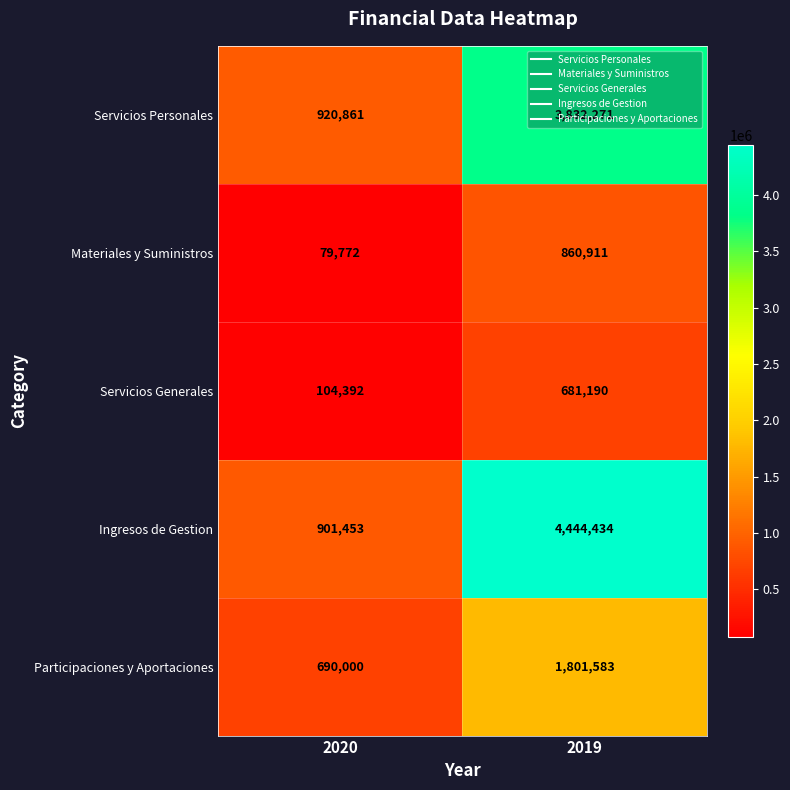

Which series has the largest range (max minus min)?

Ingresos de Gestion